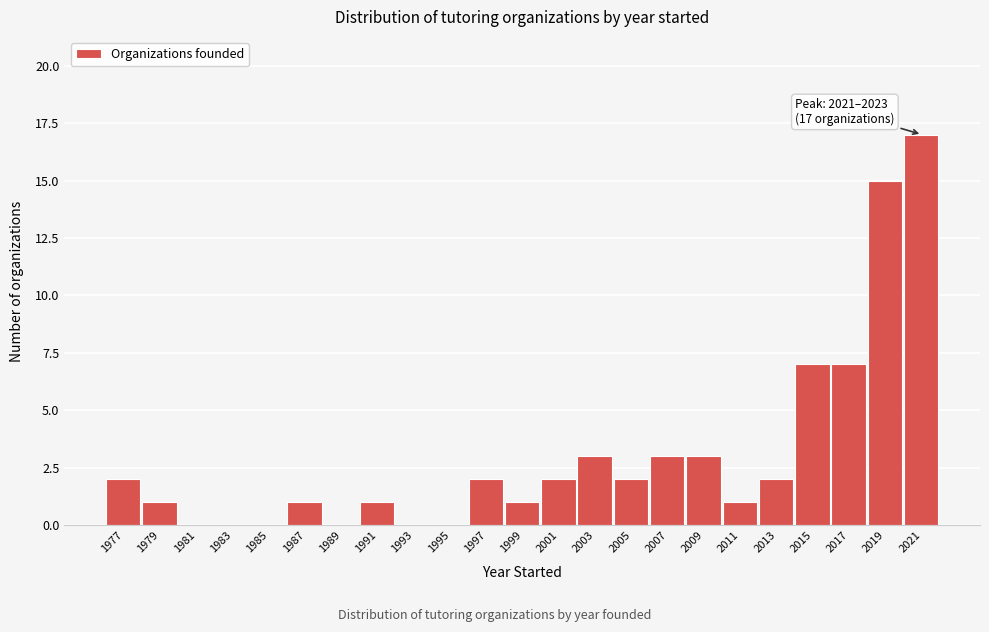

Reading left to right, extract all data points from this chart.

1977=2	1979=1	1981=0	1983=0	1985=0	1987=1	1989=0	1991=1	1993=0	1995=0	1997=2	1999=1	2001=2	2003=3	2005=2	2007=3	2009=3	2011=1	2013=2	2015=7	2017=7	2019=15	2021=17